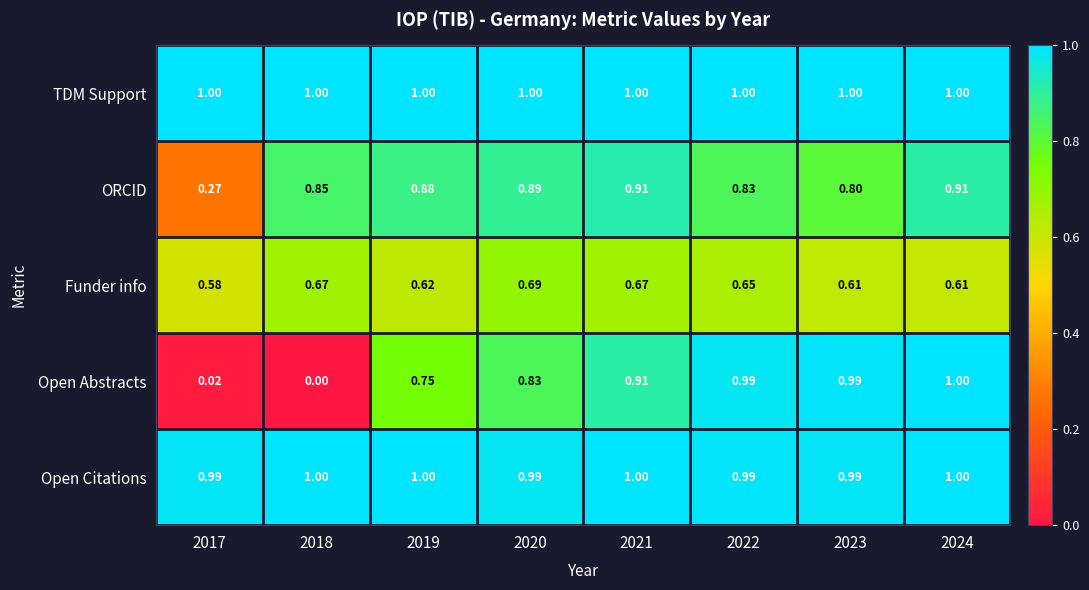

Which series has the widest spread of values?

Open Abstracts